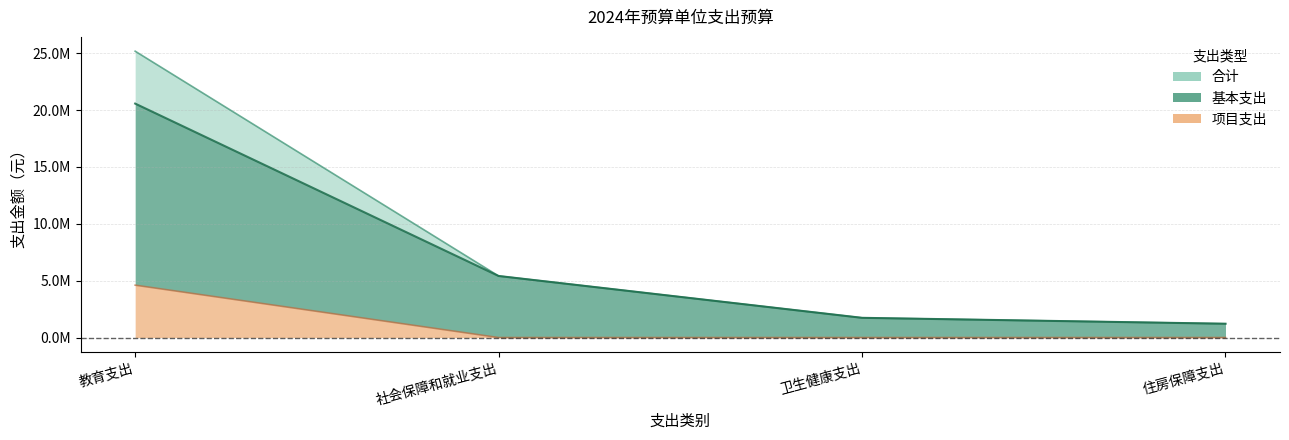

At how many categories does at least one series exceed 6388687?

1